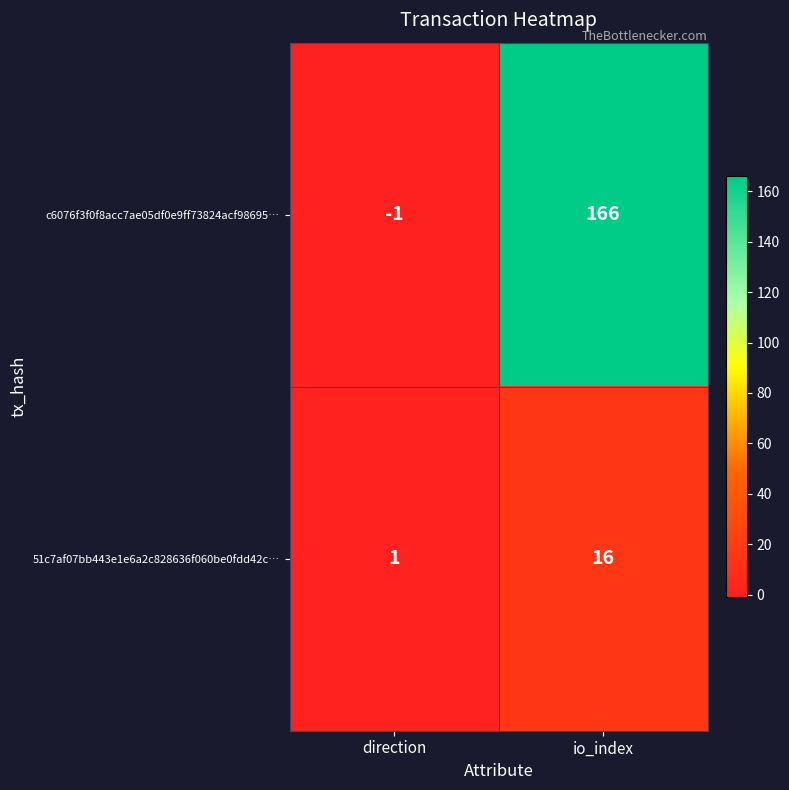

What is the maximum value shown in the chart?

166